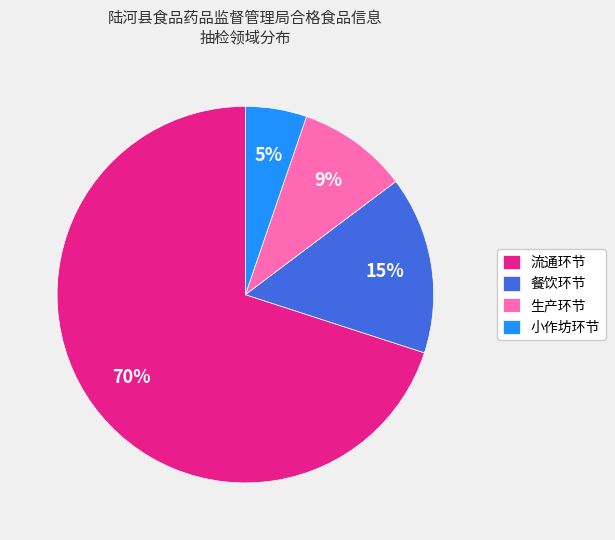

Is the sum of 生产环节 and 小作坊环节 greater than half?

No